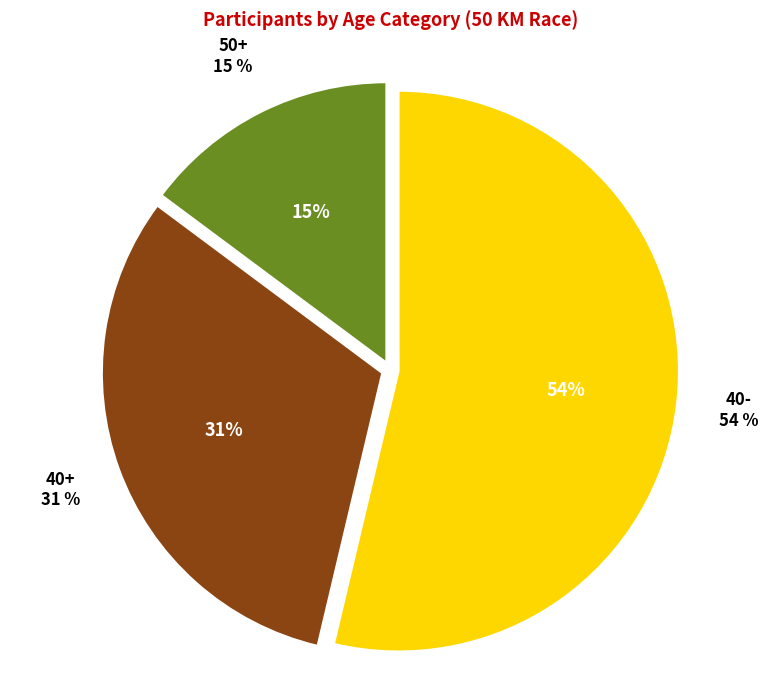

Is there a majority slice in this chart?

Yes